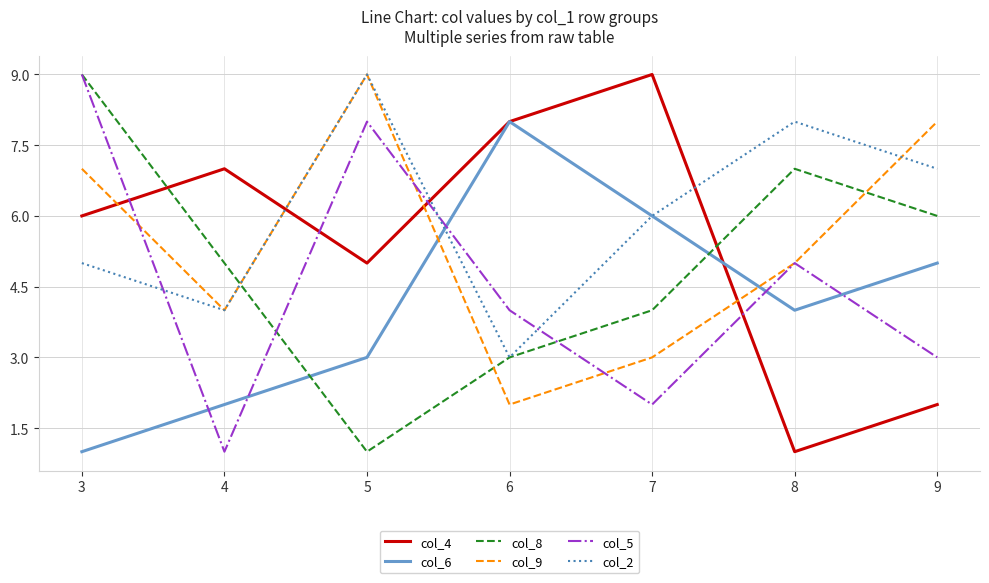

How many series are shown in this chart?

6